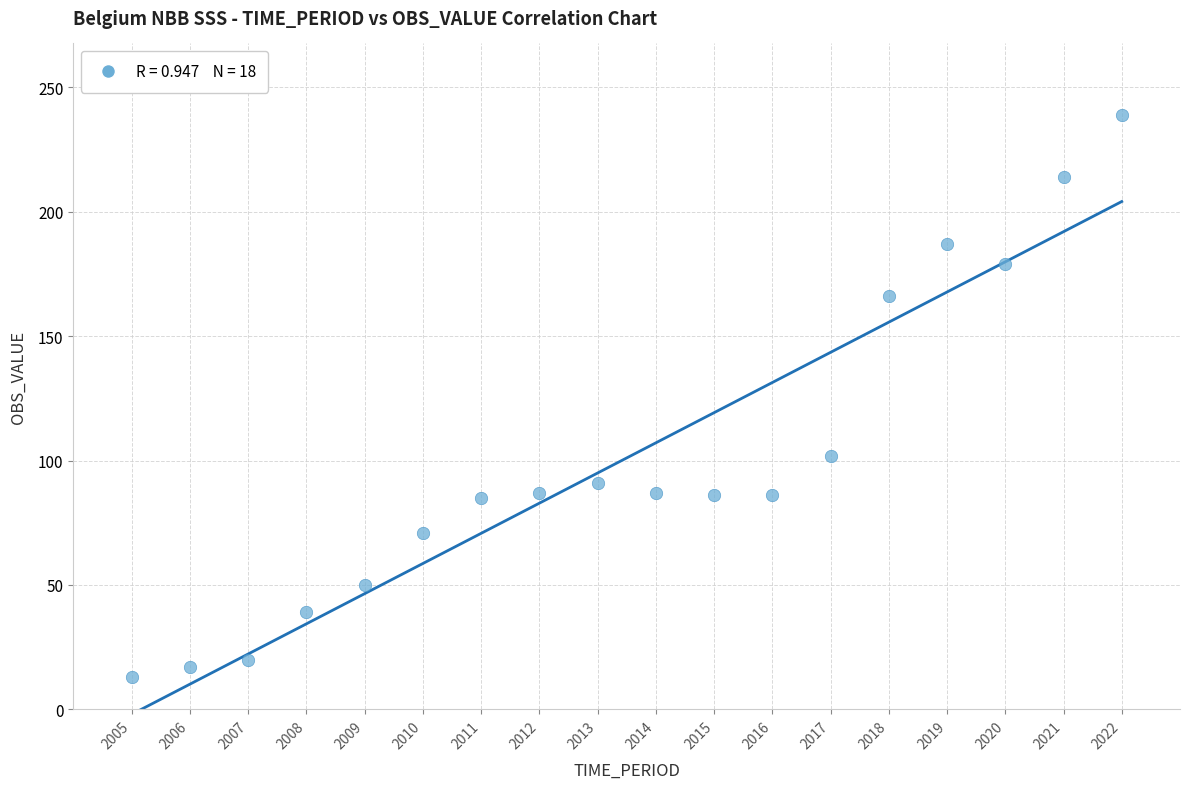

What Y value in the scatter plot is closest to 126?

102